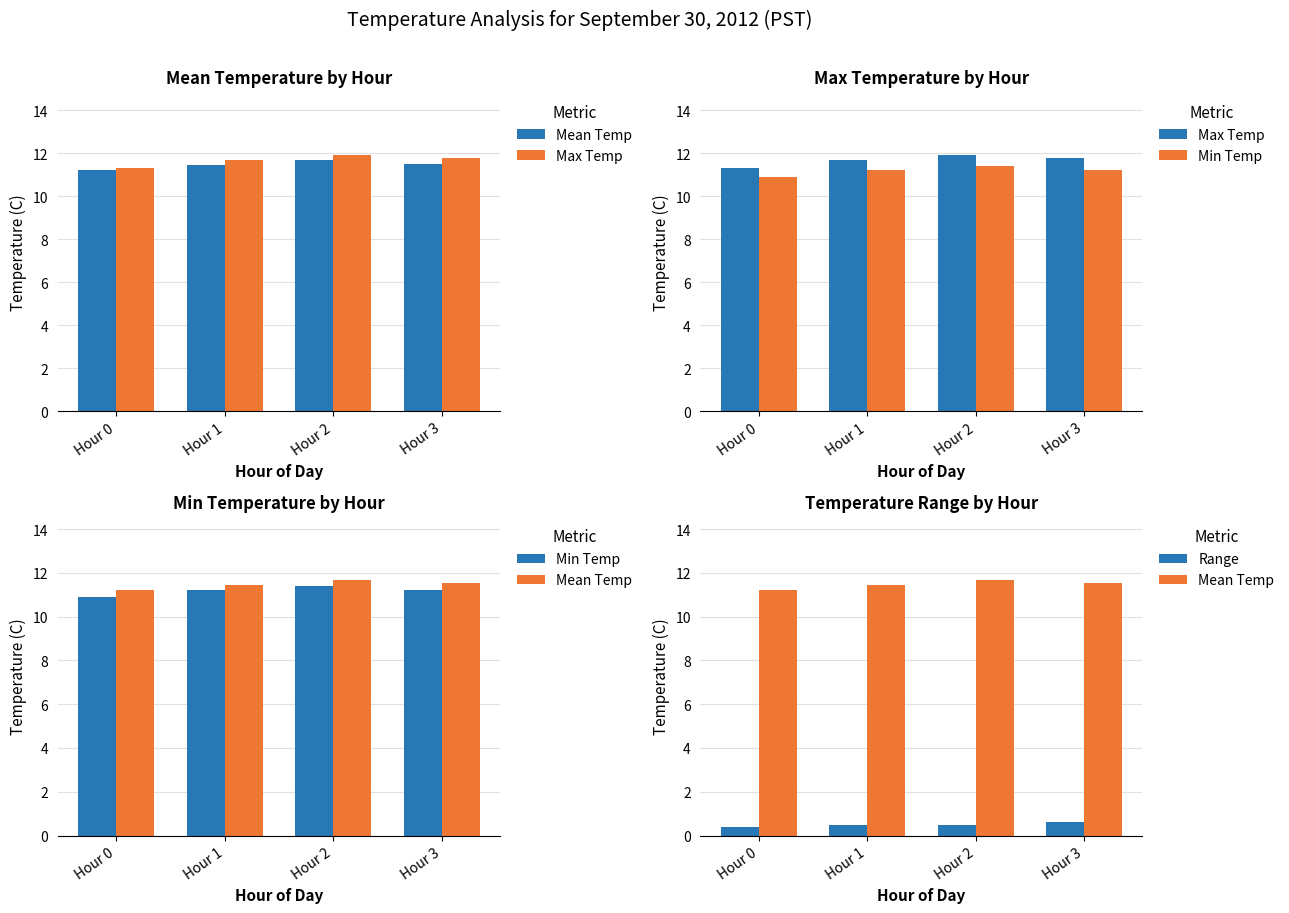

Reading left to right, list all the values displayed in this chart.

Mean Temp: 11.2	11.4	11.7	11.5
Max Temp: 11.3	11.7	11.9	11.8
Min Temp: 10.9	11.2	11.4	11.2
Range: 0.4	0.5	0.5	0.6